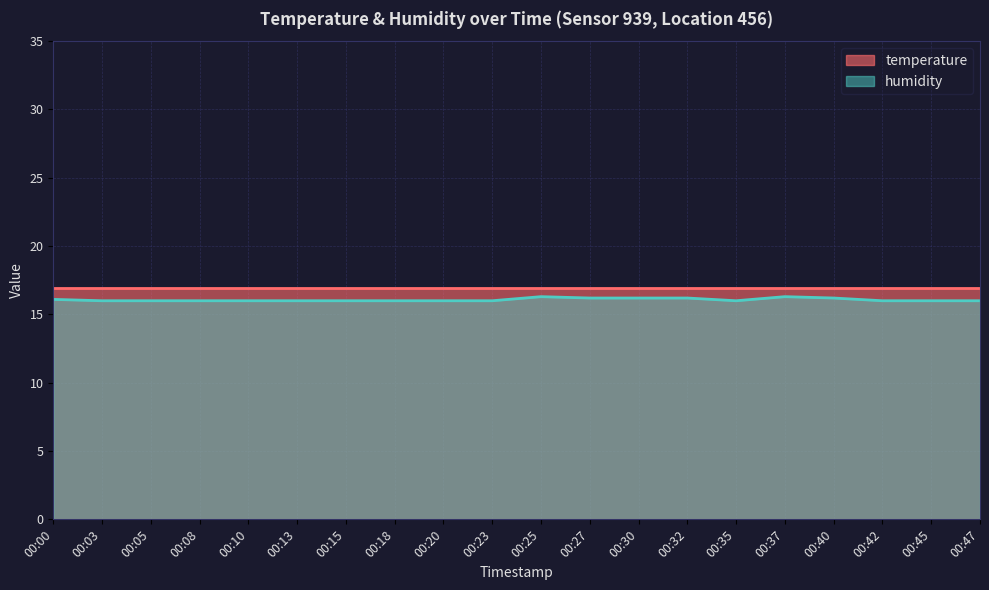

Count the number of data series in this chart.

2